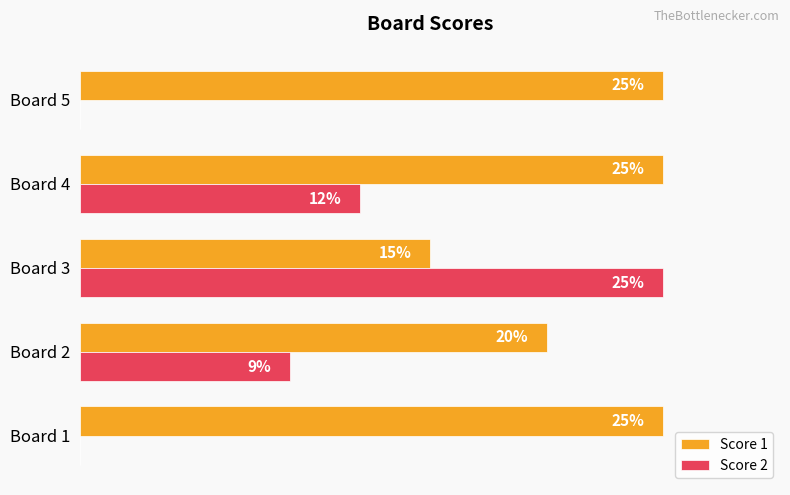

Which series changed the most between Board 1 and Board 4?

Score 2